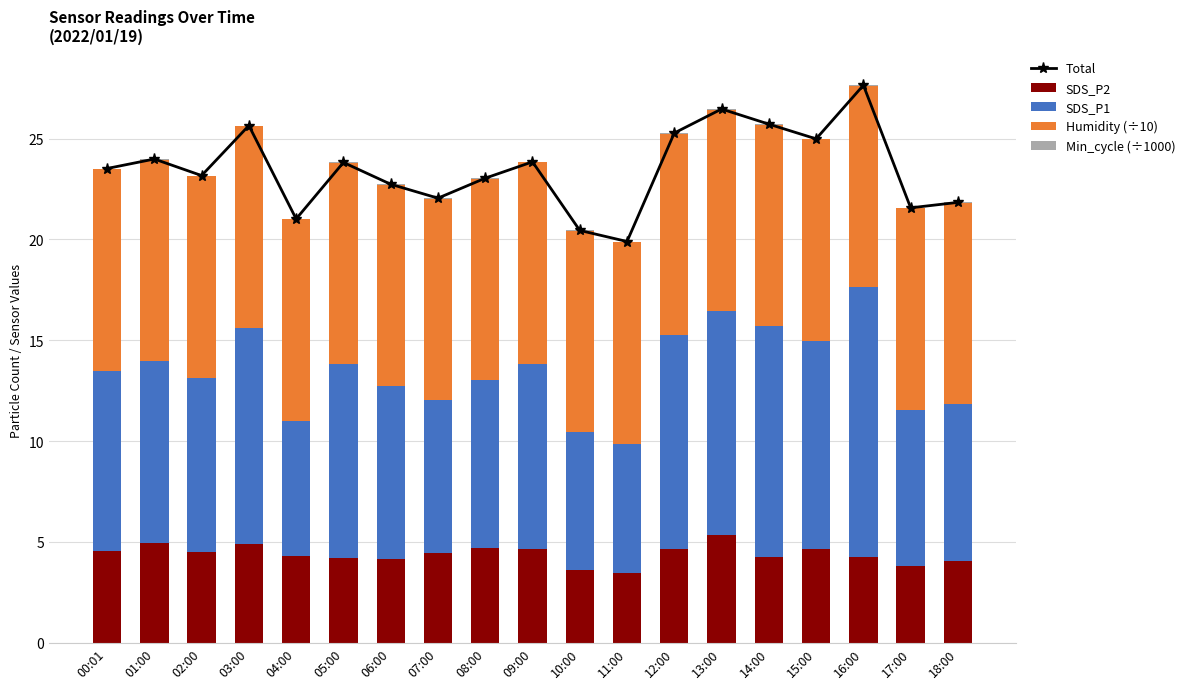

How many groups of bars are there?

19